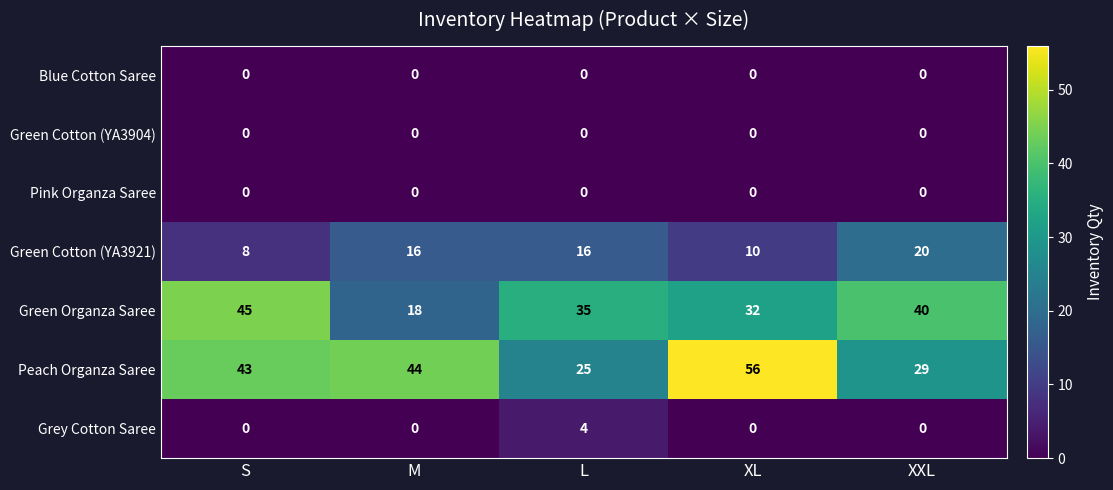

How many distinct data groups are displayed?

7